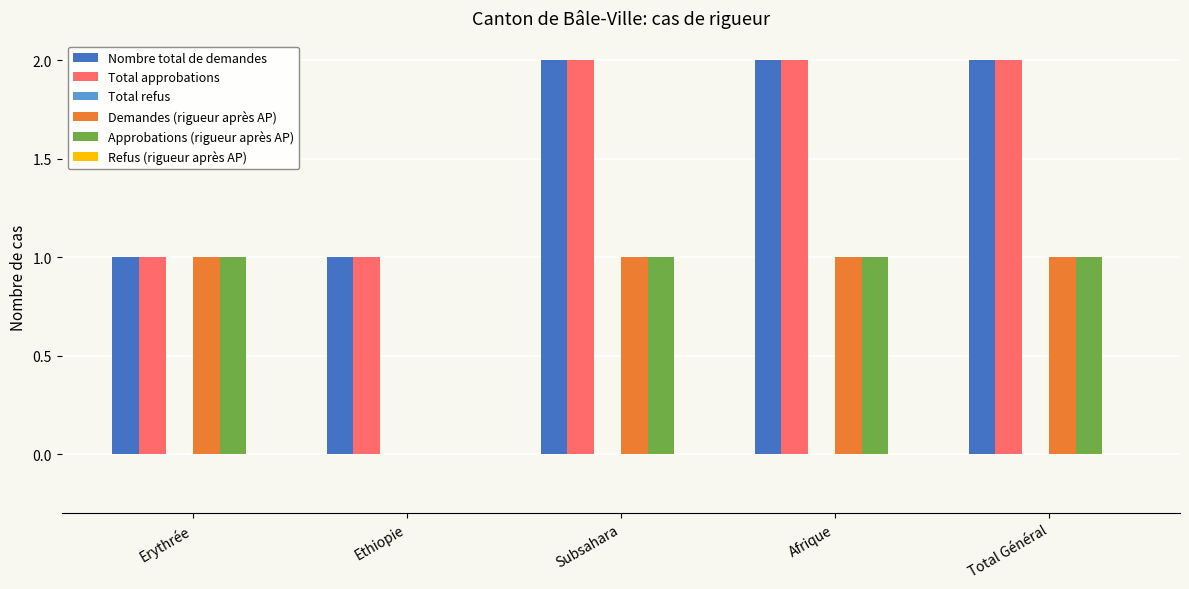

What is the sum of the Nombre total de demandes values at Total Général and Ethiopie?

3